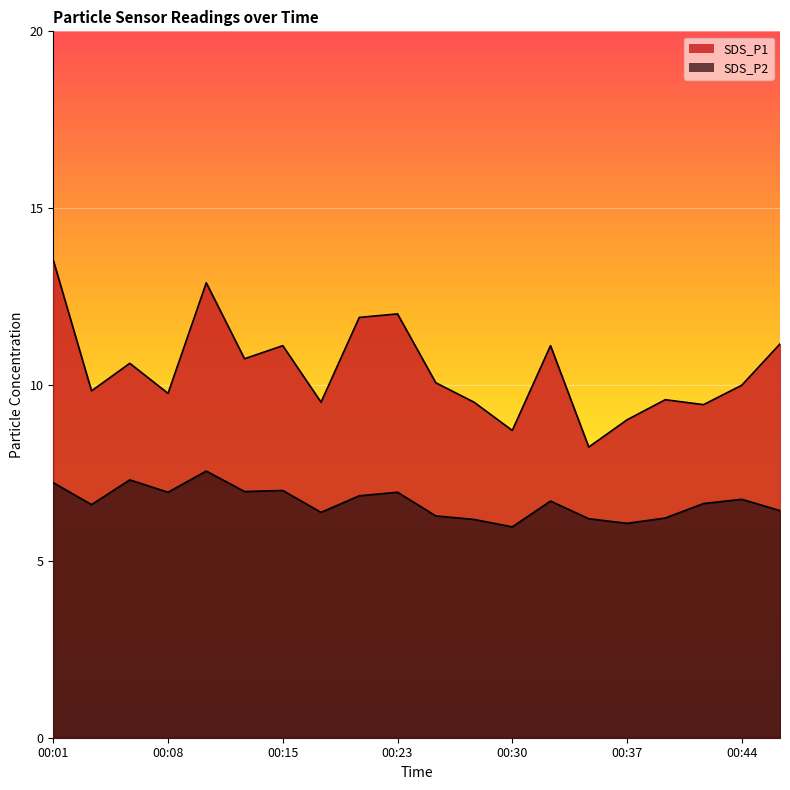

What is the average value of the SDS_P1 series?

10.4